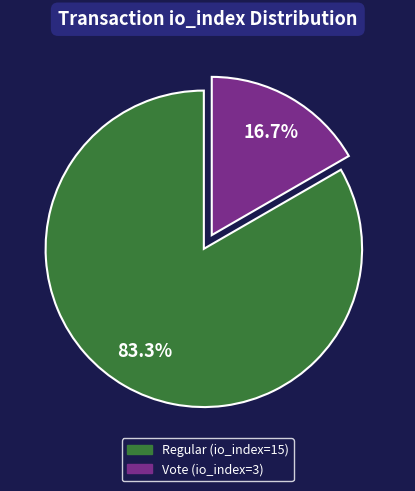

To the nearest percent, what is the difference between the Regular (io_index=15) and Vote (io_index=3) slice percentages?

67%